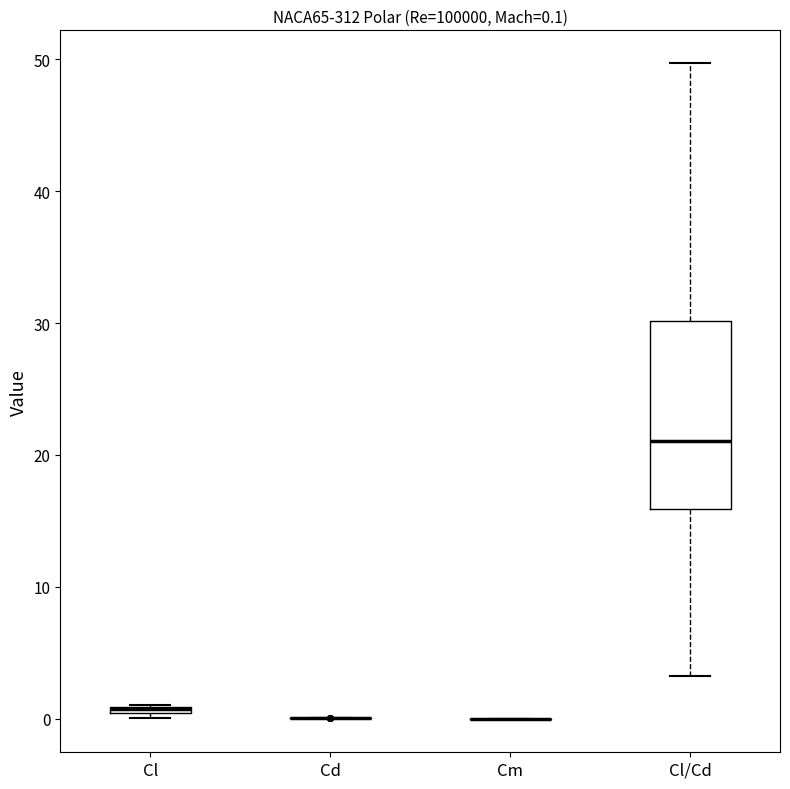

Which box is the tallest, from its lower edge to its upper edge?

Cl/Cd